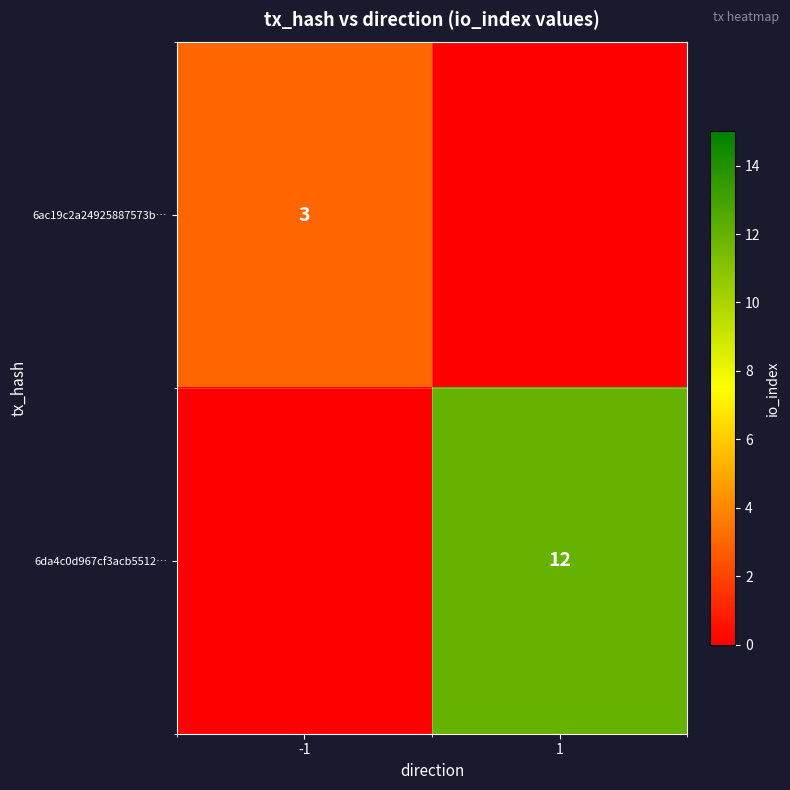

The value of 6ac19c2a24925887573b… at -1 is 2. True or false?

False